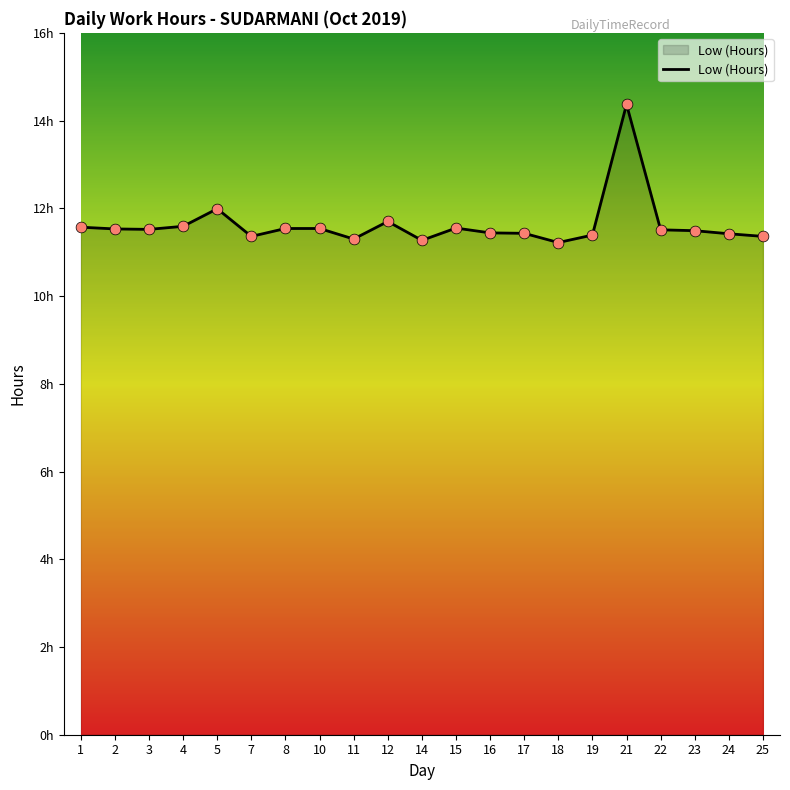

What is the ratio of the value at 18 to the value at 10?

1.0